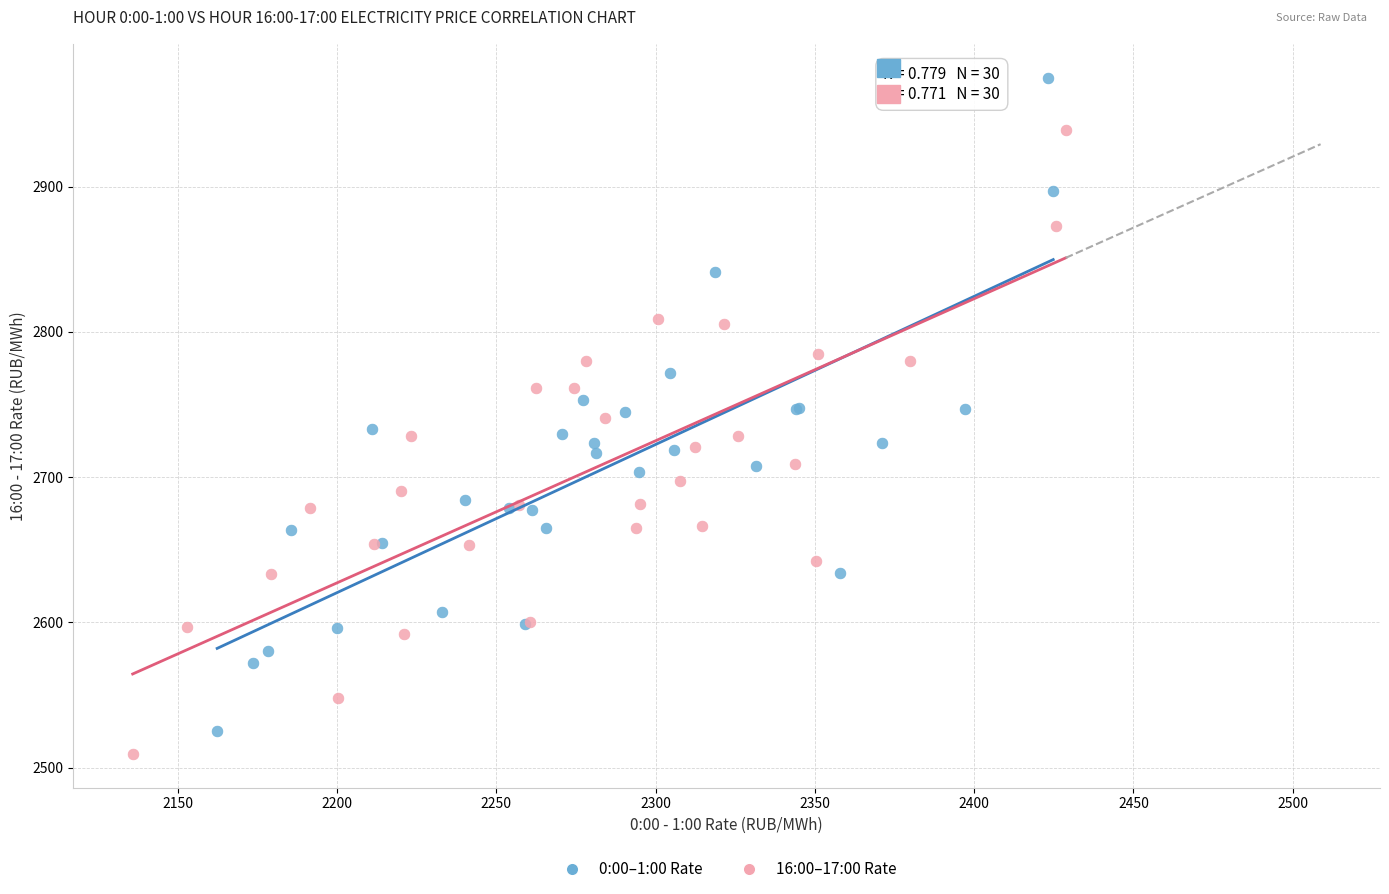

Which series reaches the minimum Y coordinate?

16:00–17:00 Rate